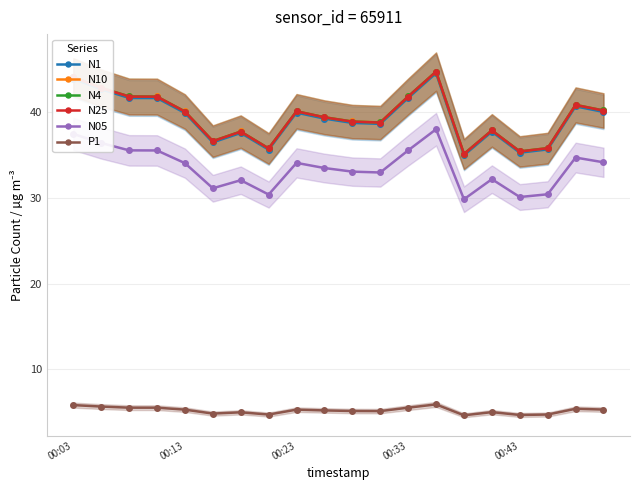

True or false: N05 and N1 intersect in this chart.

False